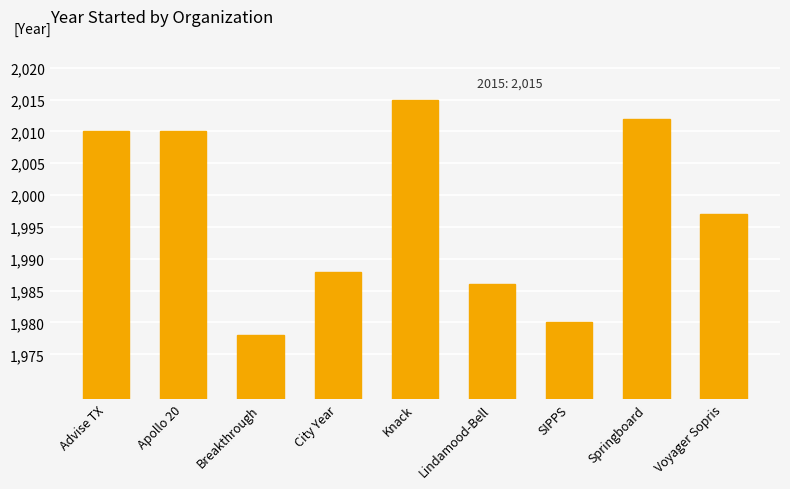

Is it true that the value at Lindamood-Bell is 615?

False